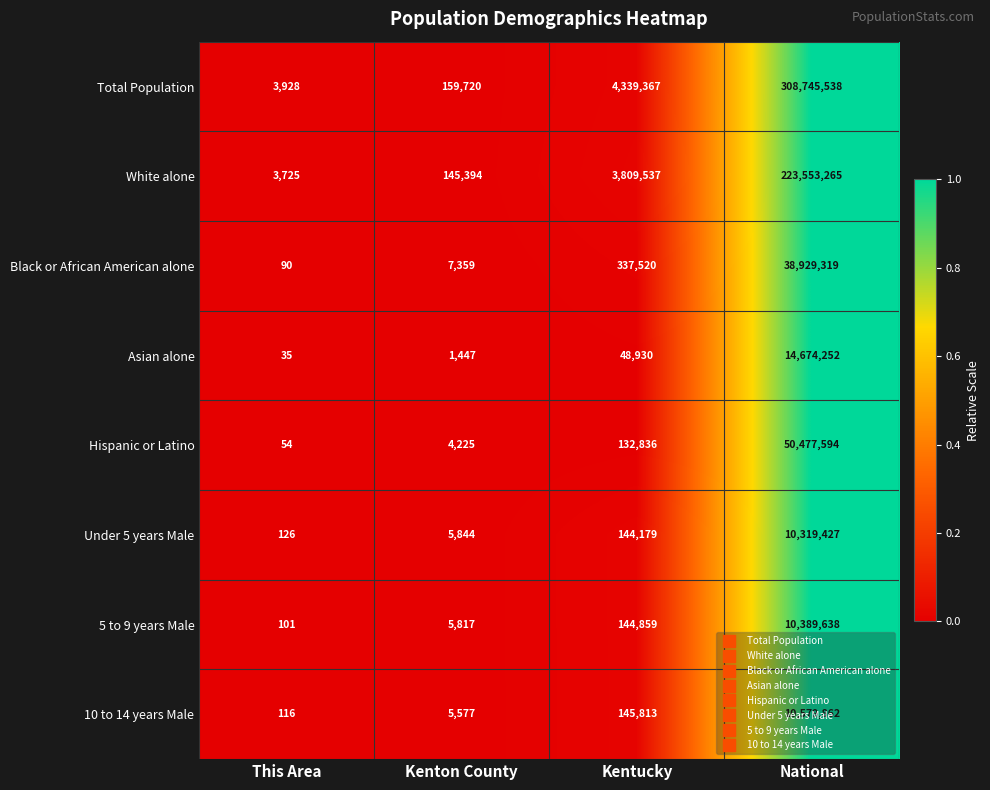

Rank the categories by 10 to 14 years Male value from highest to lowest.

National, Kentucky, Kenton County, This Area